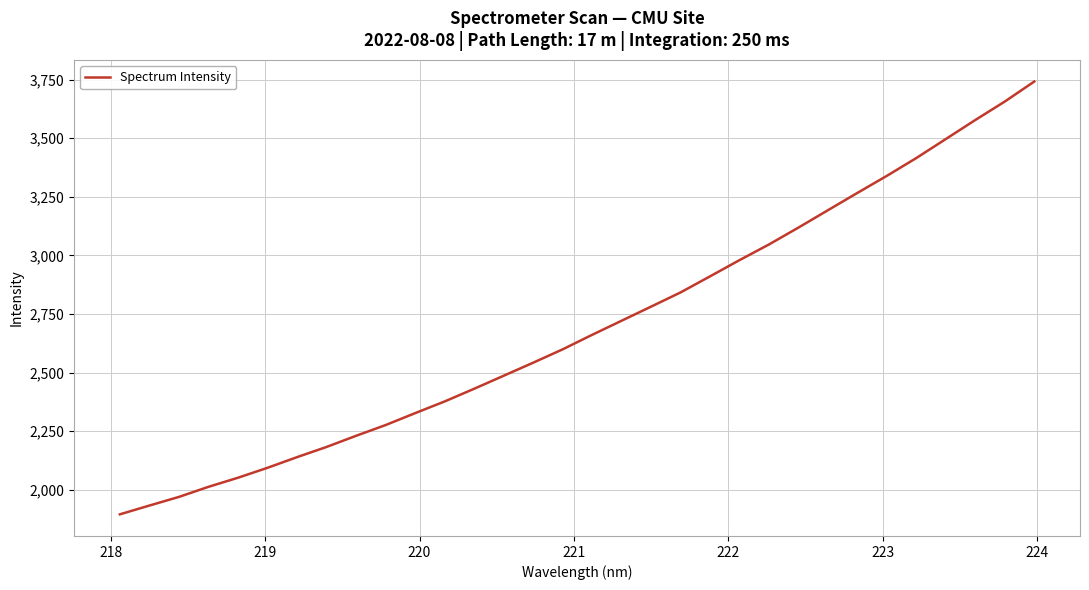

What is the difference between the maximum and minimum values?

1845.6